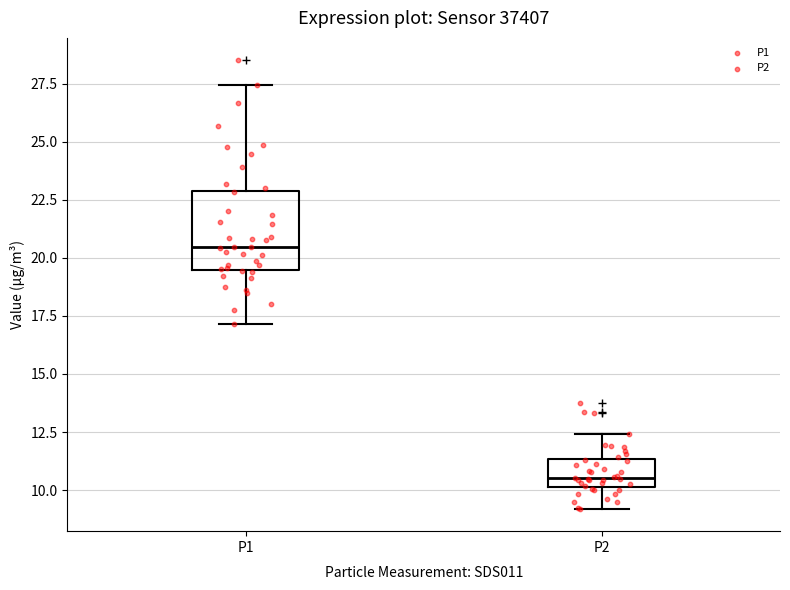

Which box has the lowest median line?

P2